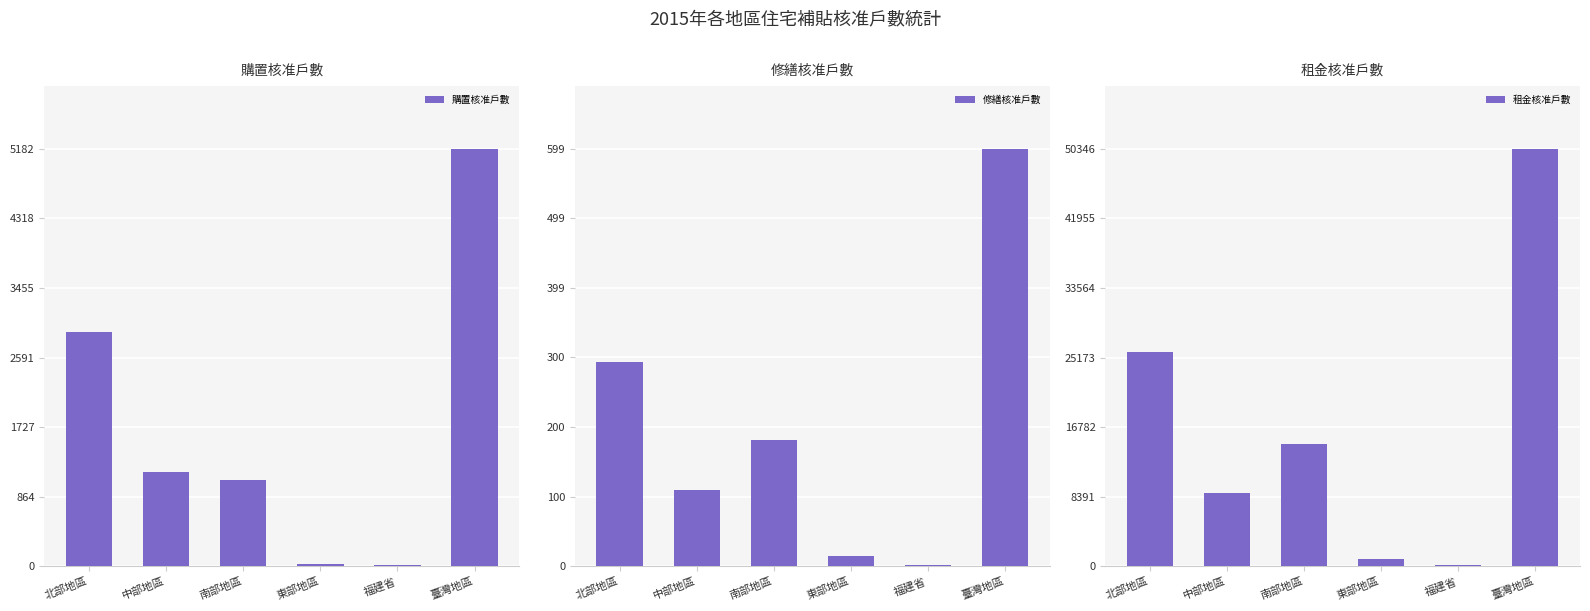

Where does the 租金核准戶數 series first go above 14788?

北部地區